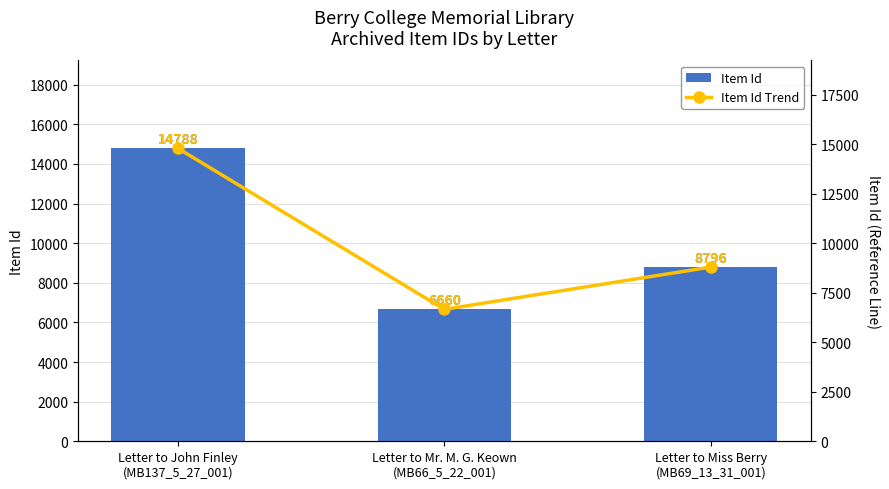

The Item Id series shows 14788 at Letter to John Finley
(MB137_5_27_001). True or false?

True